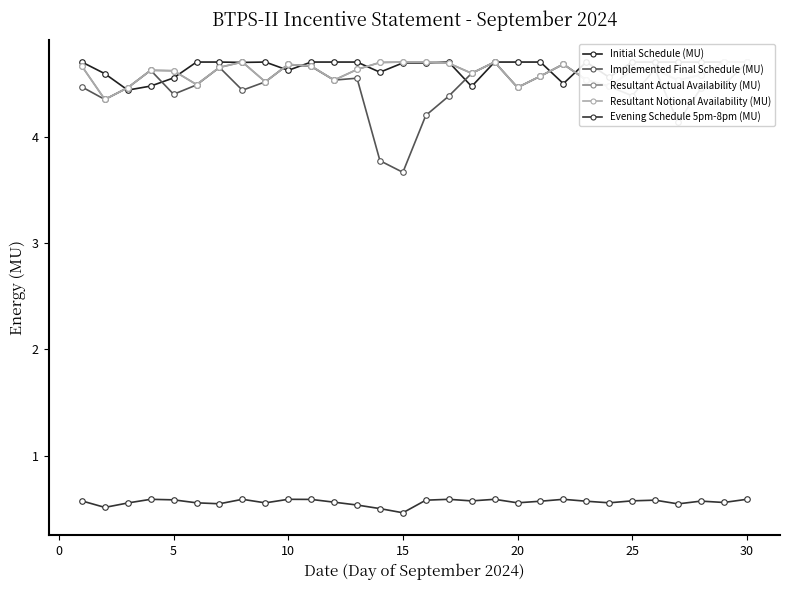

How many lines are shown in the chart?

5